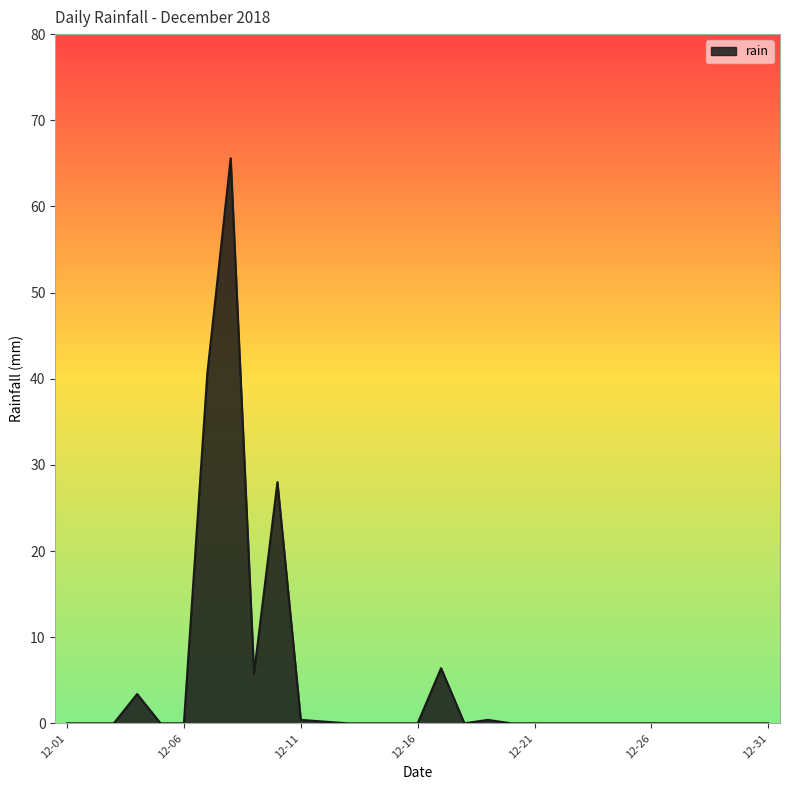

Count the number of data series in this chart.

1